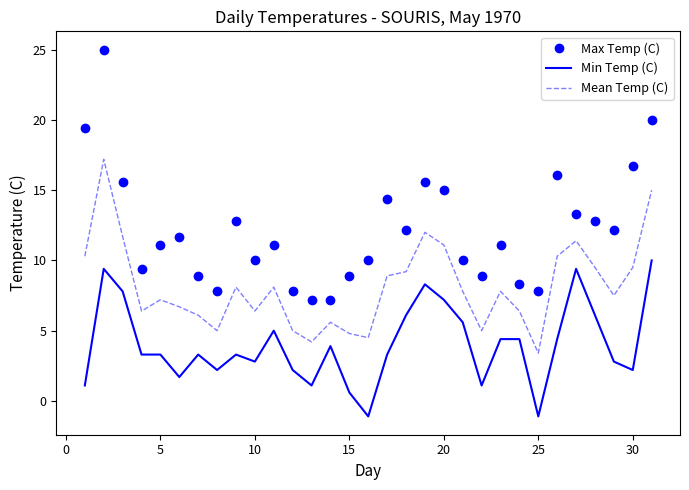

Which series has the largest total across all categories?

Max Temp (C)